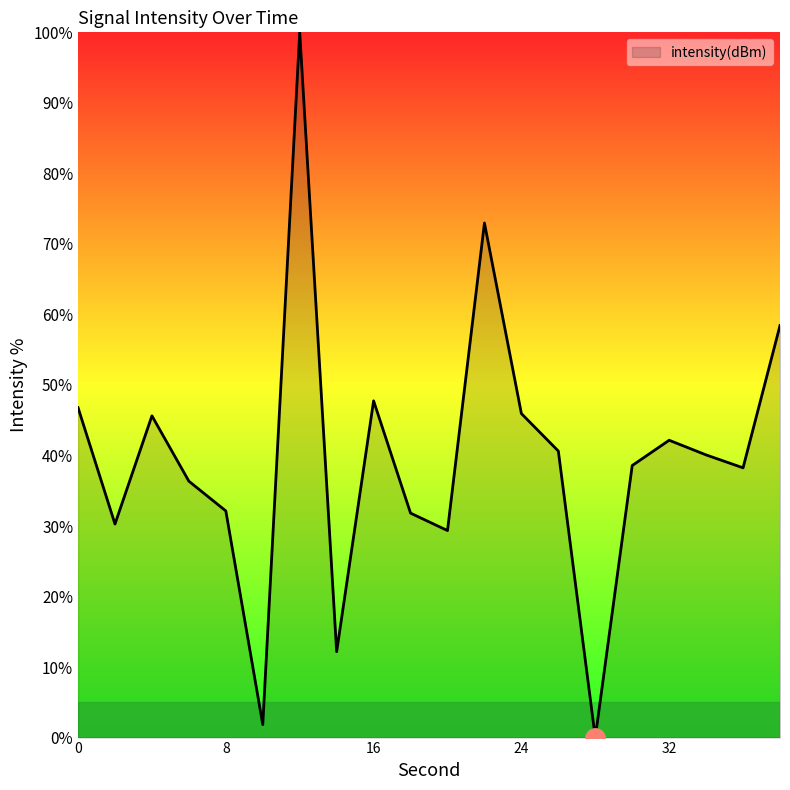

What is the difference between the maximum and minimum values?

100.0